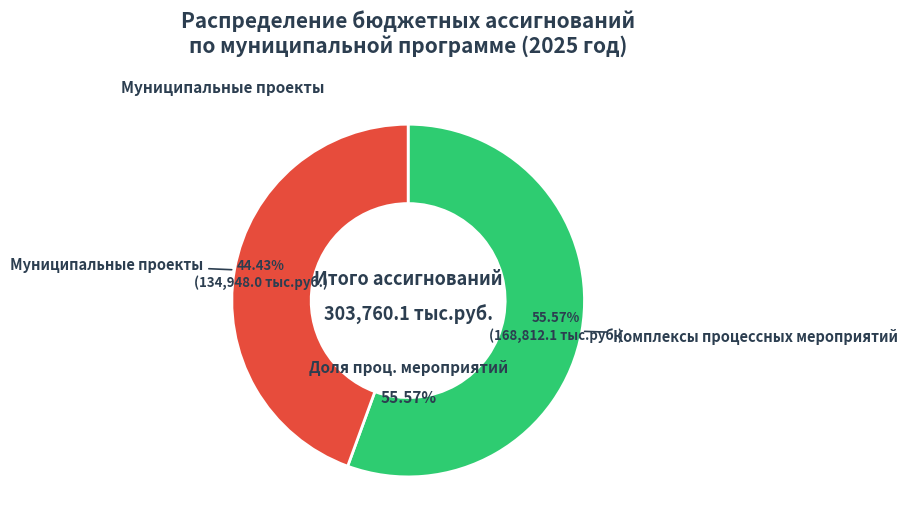

What portion of the pie excludes Муниципальные проекты?

55.6%